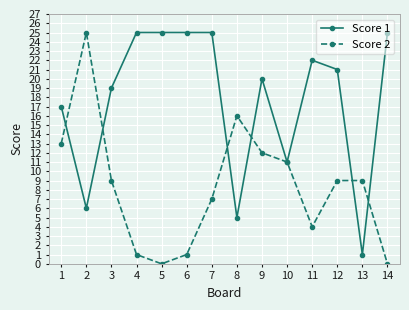

What is the total value across all series at 6?

26